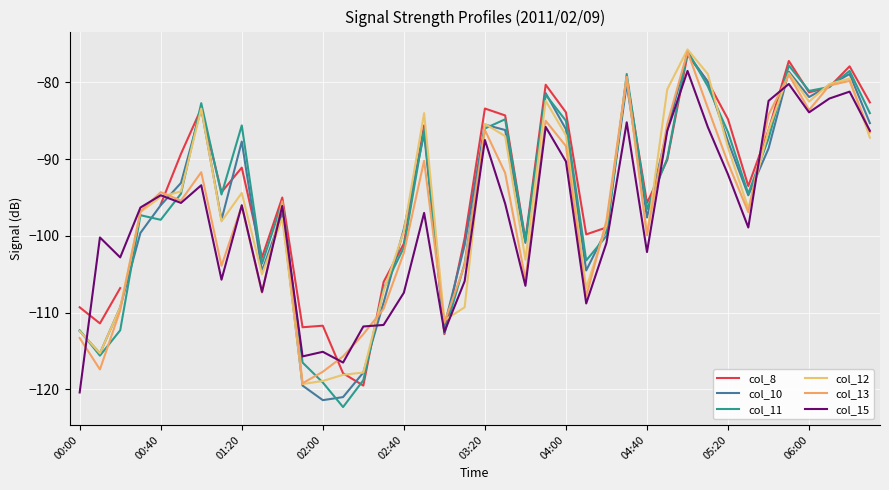

The value of col_8 at 04:00 is -149.7. True or false?

False